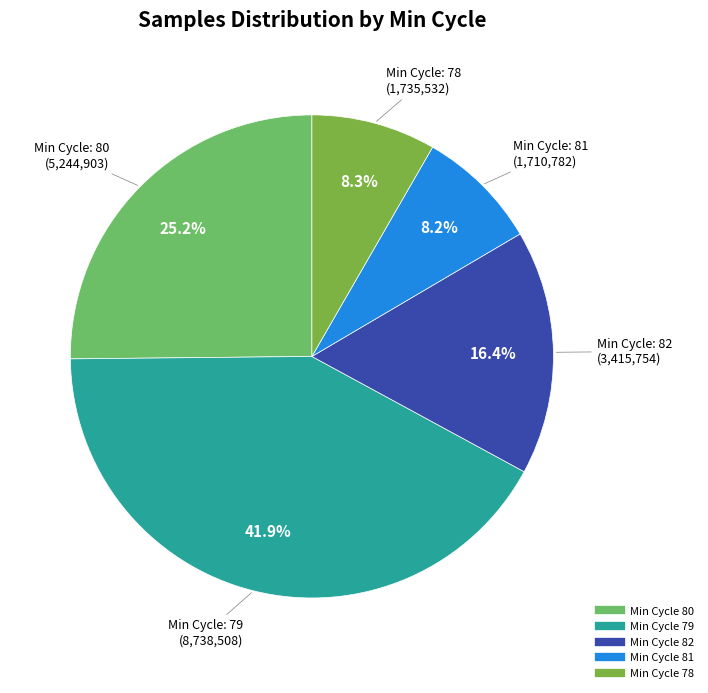

Is there a majority slice in this chart?

No